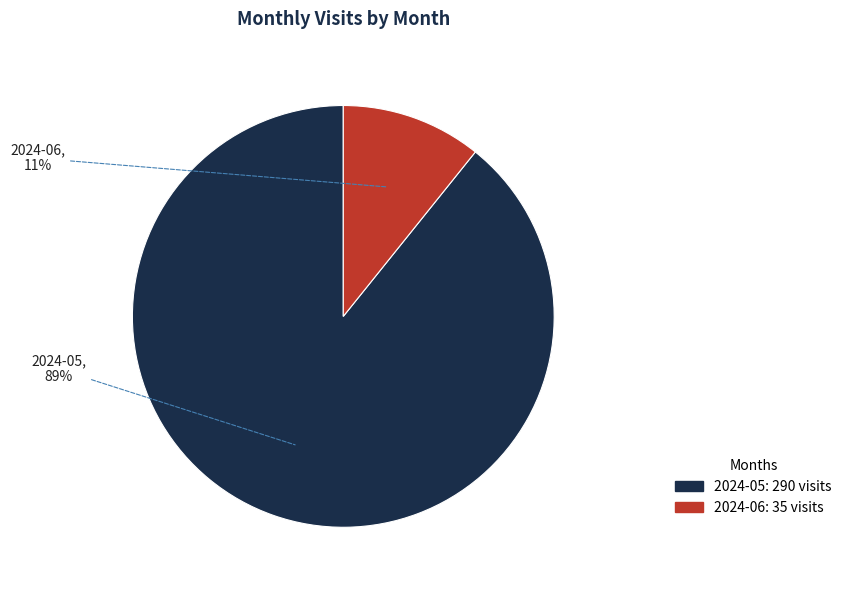

The 2024-06 slice represents 11% of the pie. True or false?

True